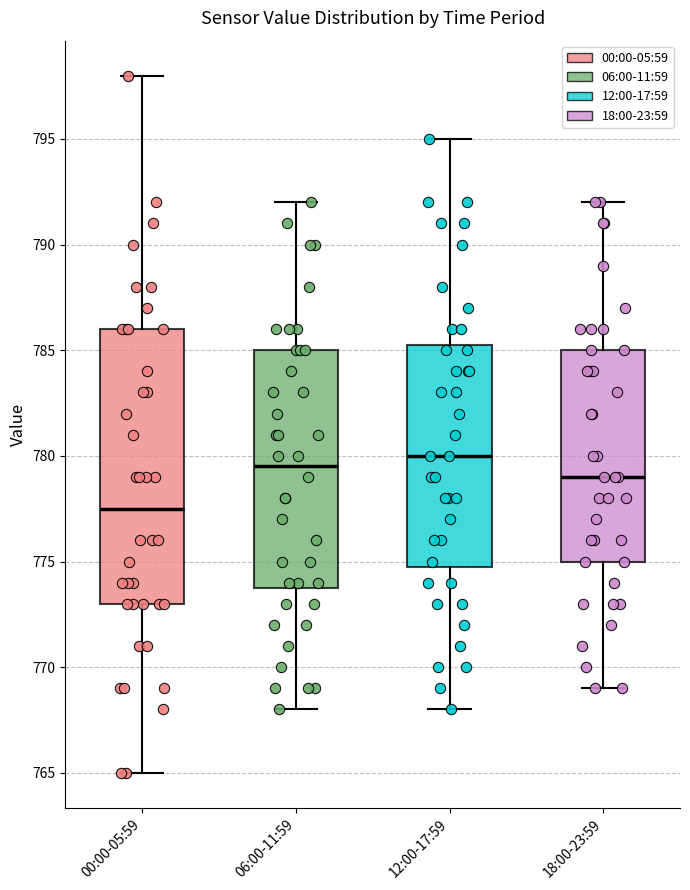

Where is the lower edge of the box for 12:00-17:59 on the y-axis? The values are not printed on the chart, so give them approximately, as read against the axis.

775.0